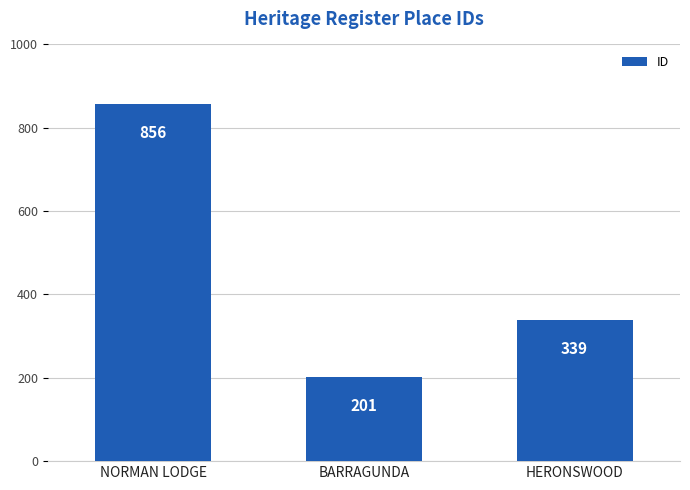

List the labels in order of value, smallest first.

BARRAGUNDA, HERONSWOOD, NORMAN LODGE